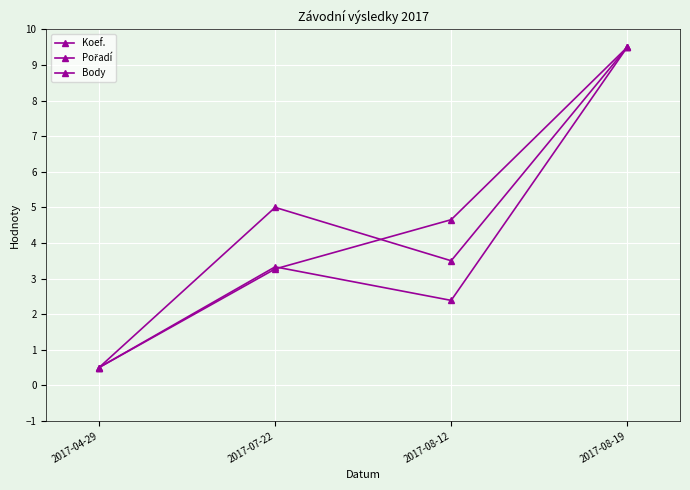

Is this an area chart (filled region under the line)?

No